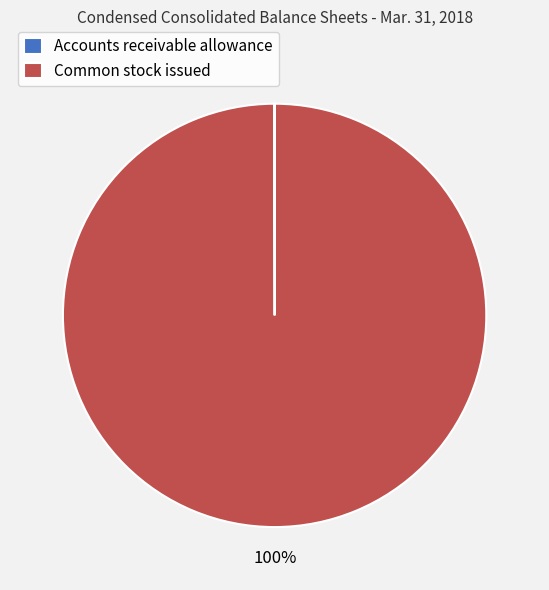

To the nearest percent, what is the average slice percentage?

50%